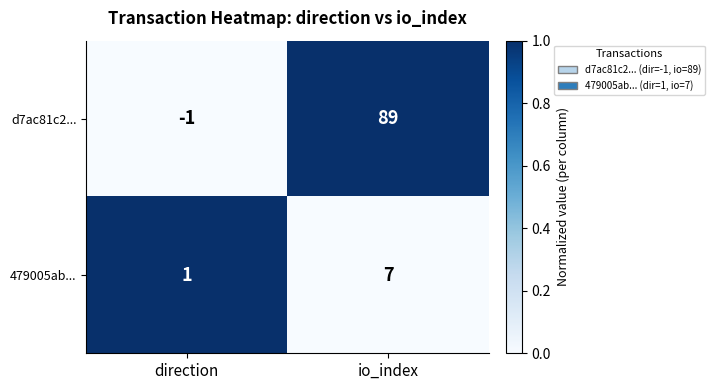

Reading left to right, what are all the values shown in this chart?

d7ac81c2...: direction=-1	io_index=89
479005ab...: direction=1	io_index=7